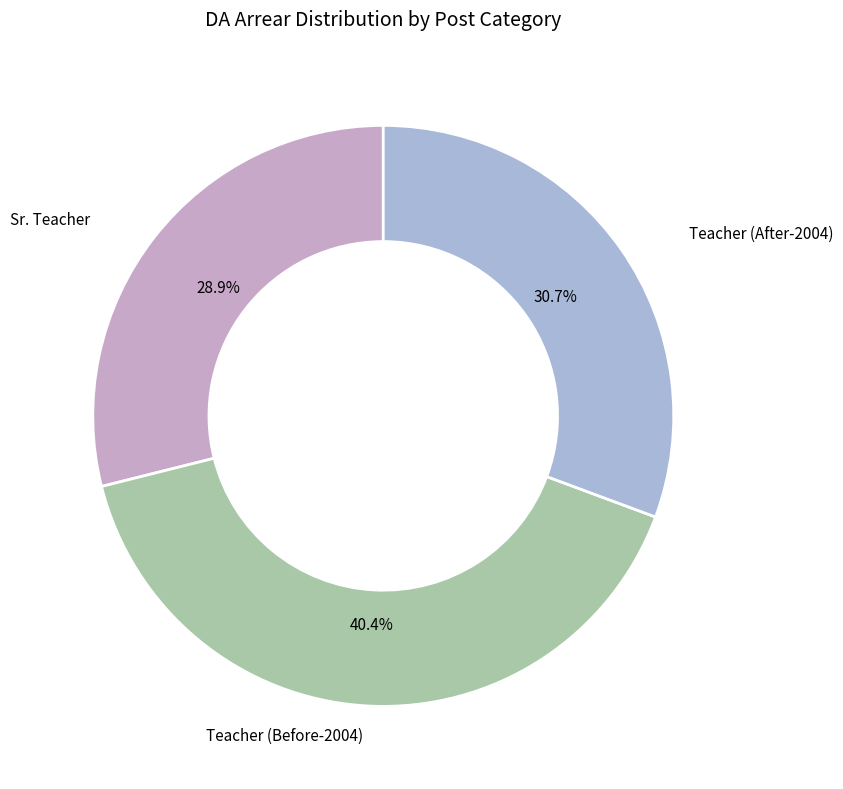

What is the smallest slice in the pie chart?

Sr. Teacher